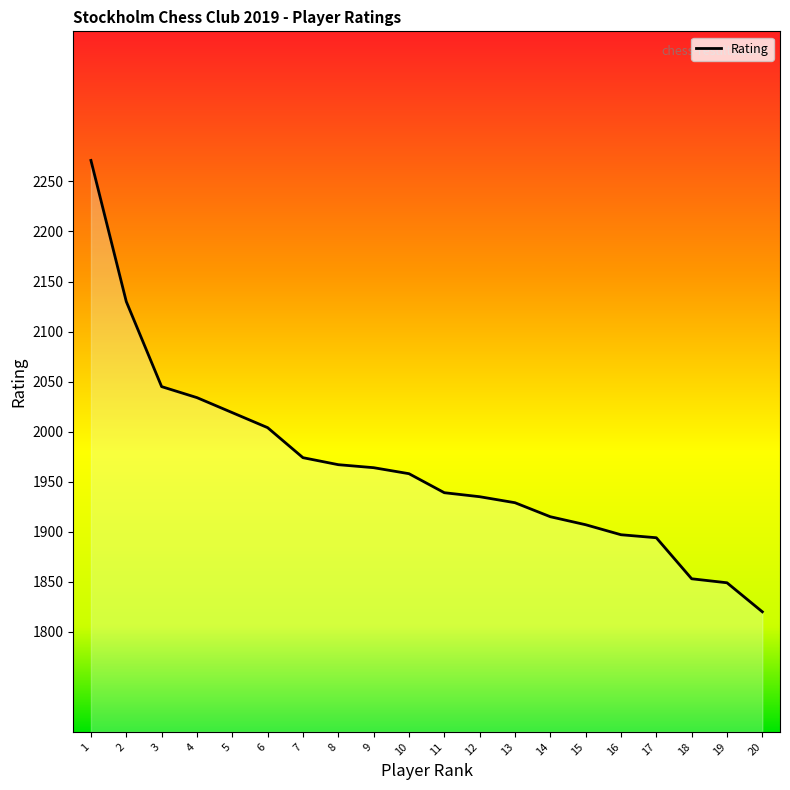

How many series are shown in this chart?

1